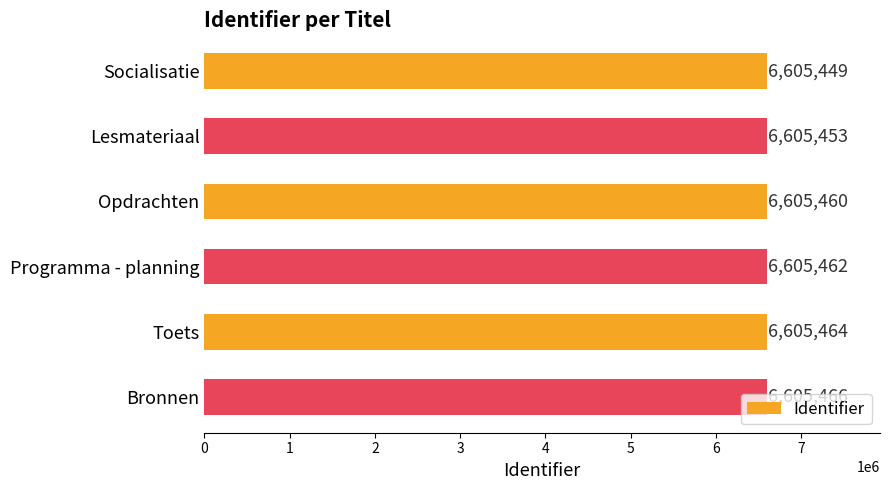

Rank the categories by value from highest to lowest.

Bronnen, Toets, Programma - planning, Opdrachten, Lesmateriaal, Socialisatie